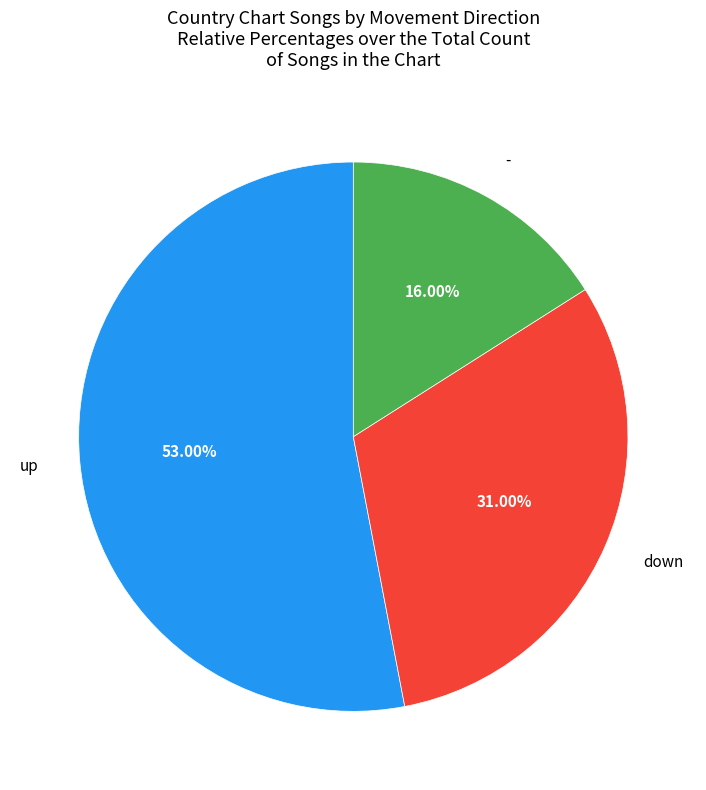

Is there a majority slice in this chart?

Yes